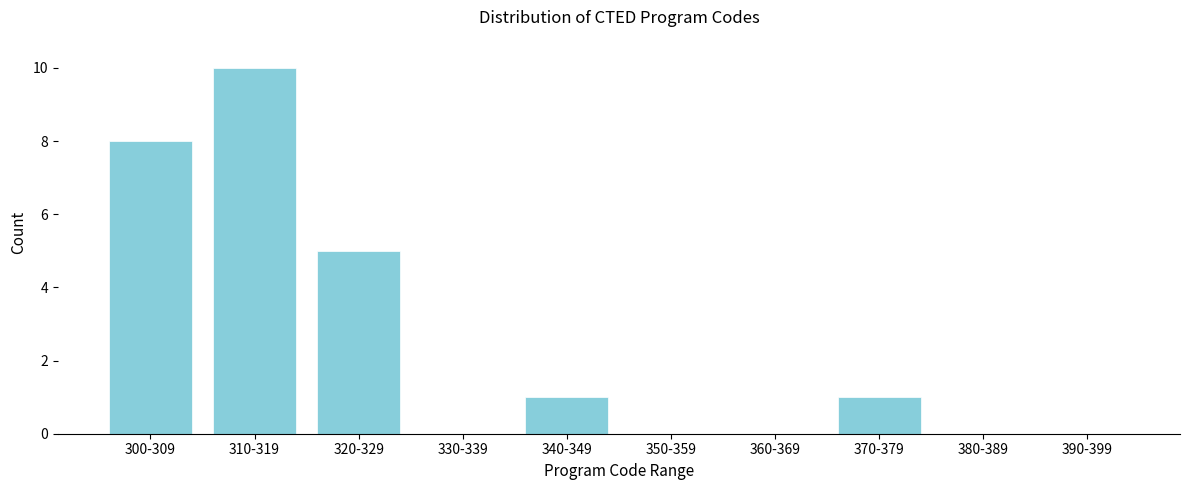

Reading left to right, list all the values displayed in this chart.

300-309=8	310-319=10	320-329=5	330-339=0	340-349=1	350-359=0	360-369=0	370-379=1	380-389=0	390-399=0